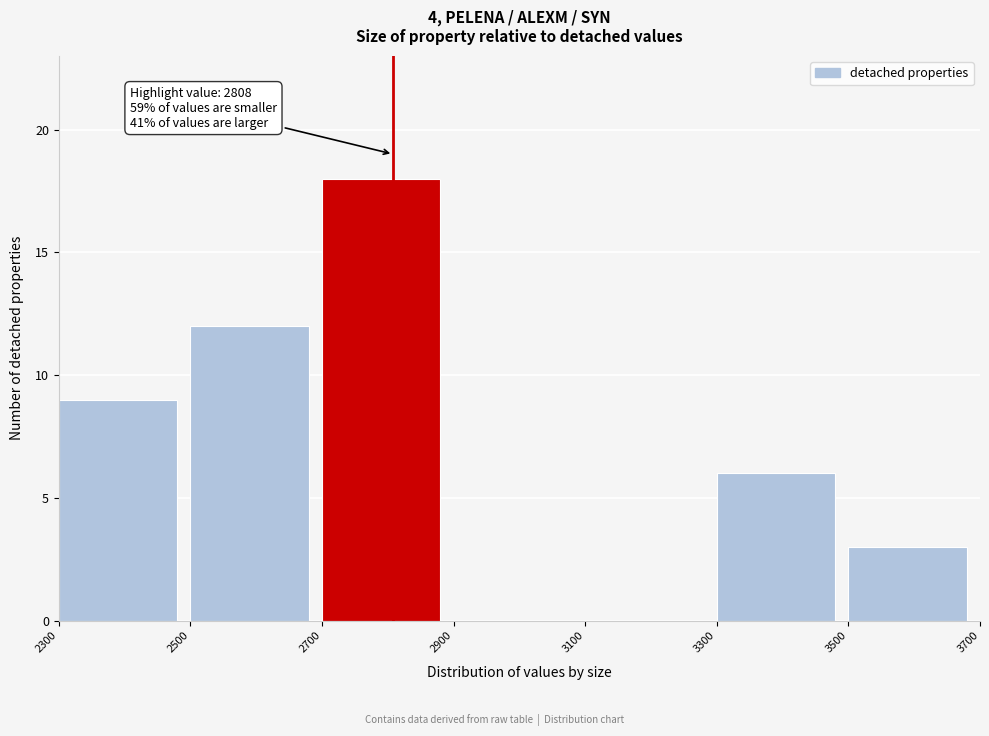

Over which range of the x-axis is the bar tallest?

2700 to 2900